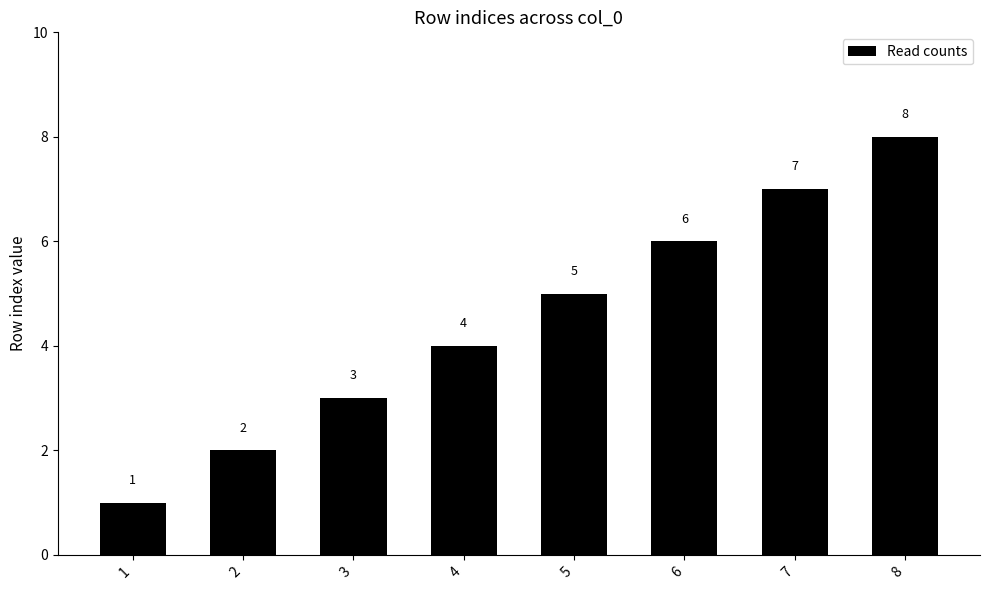

Reading left to right, what are all the values shown in this chart?

1=1	2=2	3=3	4=4	5=5	6=6	7=7	8=8